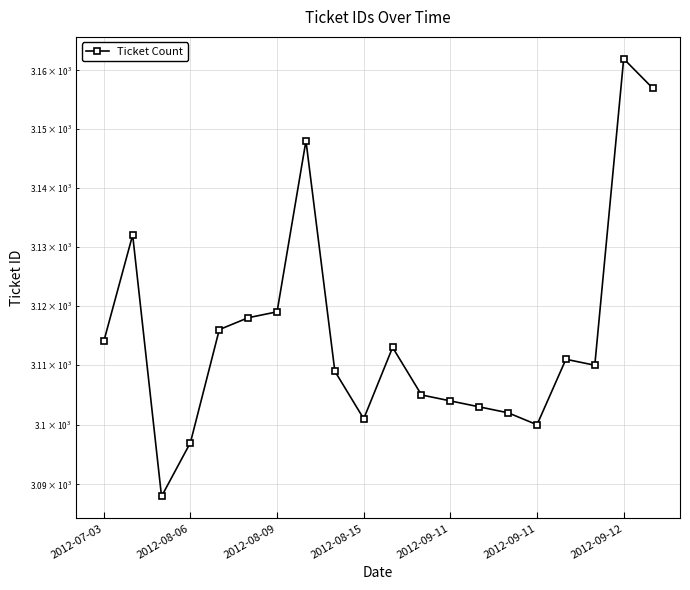

Does the chart have visible grid lines?

Yes